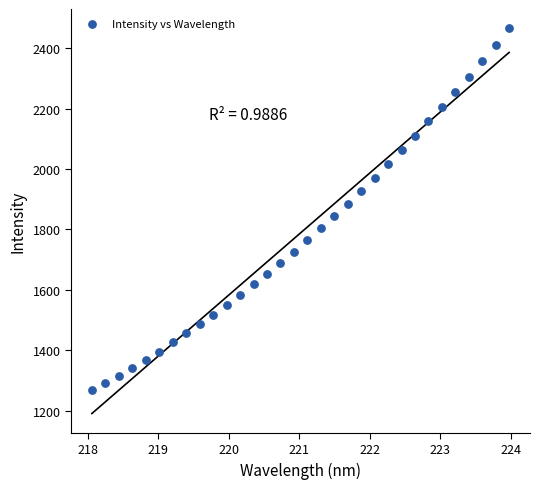

What is the range of X values (max minus min)?

5.9